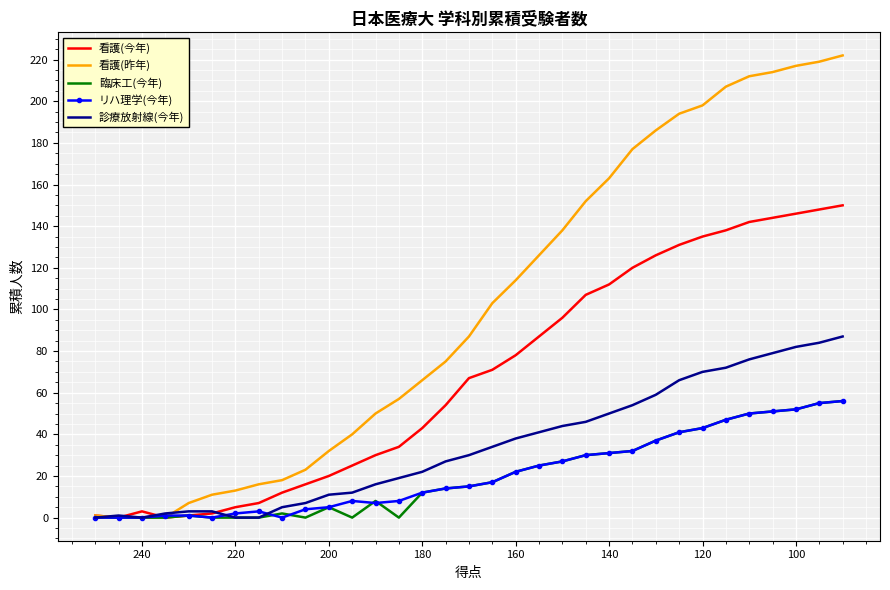

How many lines are shown in the chart?

5